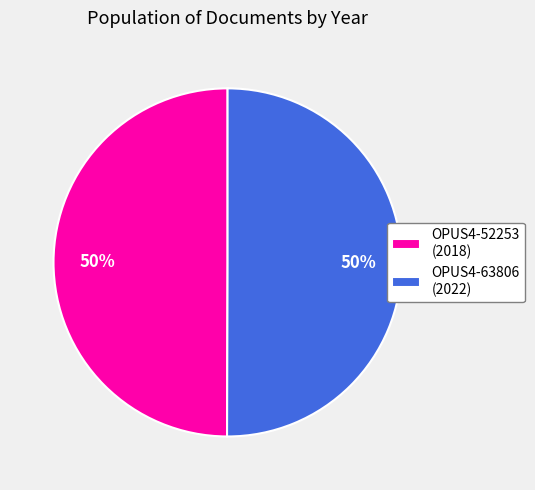

To the nearest percent, what is the combined percentage of OPUS4-52253 and OPUS4-63806?

100%